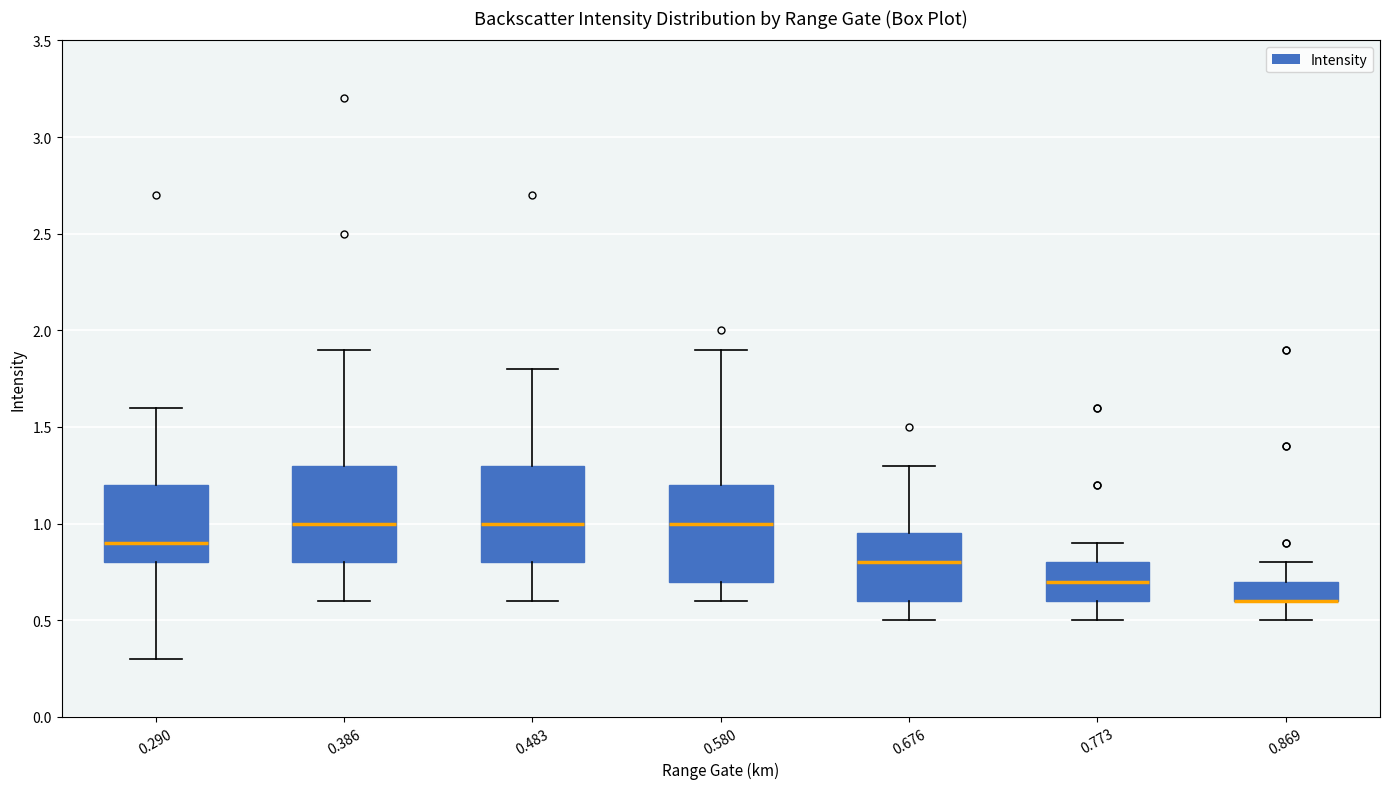

Reading left to right, read every box against the y-axis: the position of its median line, the range the box covers, and the ends of its whiskers. The values are not printed on the chart, so give them approximately, as read against the axis.

0.290: median 0.90, box 0.80 to 1.20, whiskers 0.30 to 1.60
0.386: median 1.00, box 0.80 to 1.30, whiskers 0.60 to 1.90
0.483: median 1.00, box 0.80 to 1.30, whiskers 0.60 to 1.80
0.580: median 1.00, box 0.70 to 1.20, whiskers 0.60 to 1.90
0.676: median 0.80, box 0.60 to 0.95, whiskers 0.50 to 1.30
0.773: median 0.70, box 0.60 to 0.80, whiskers 0.50 to 0.90
0.869: median 0.60 (drawn on the box's lower edge), box 0.60 to 0.70, whiskers 0.50 to 0.80